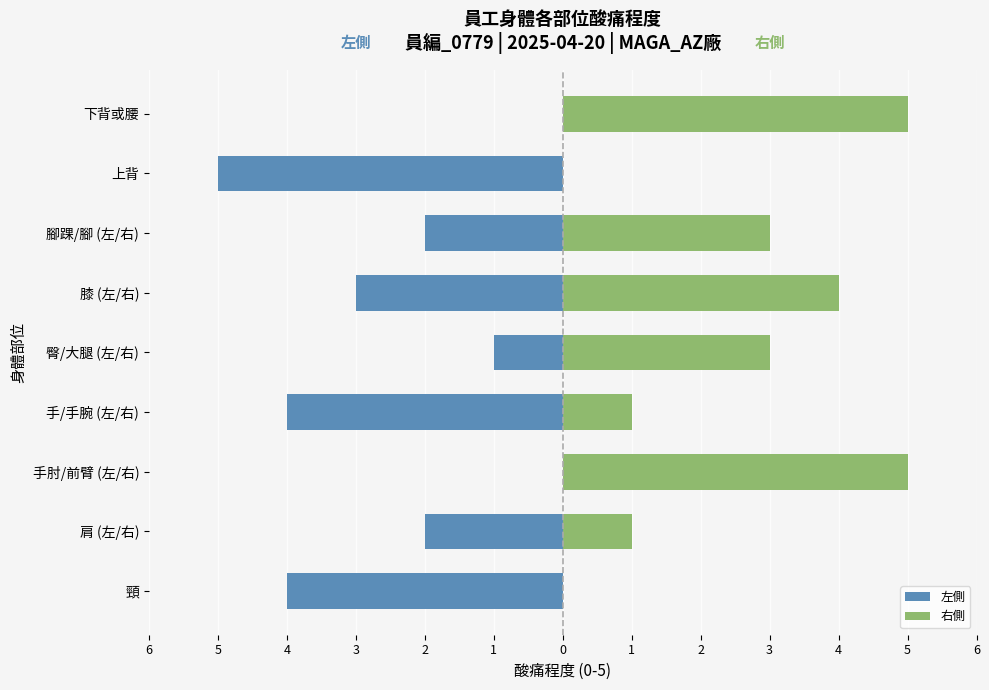

How many values in the 左側 series exceed -2?

3